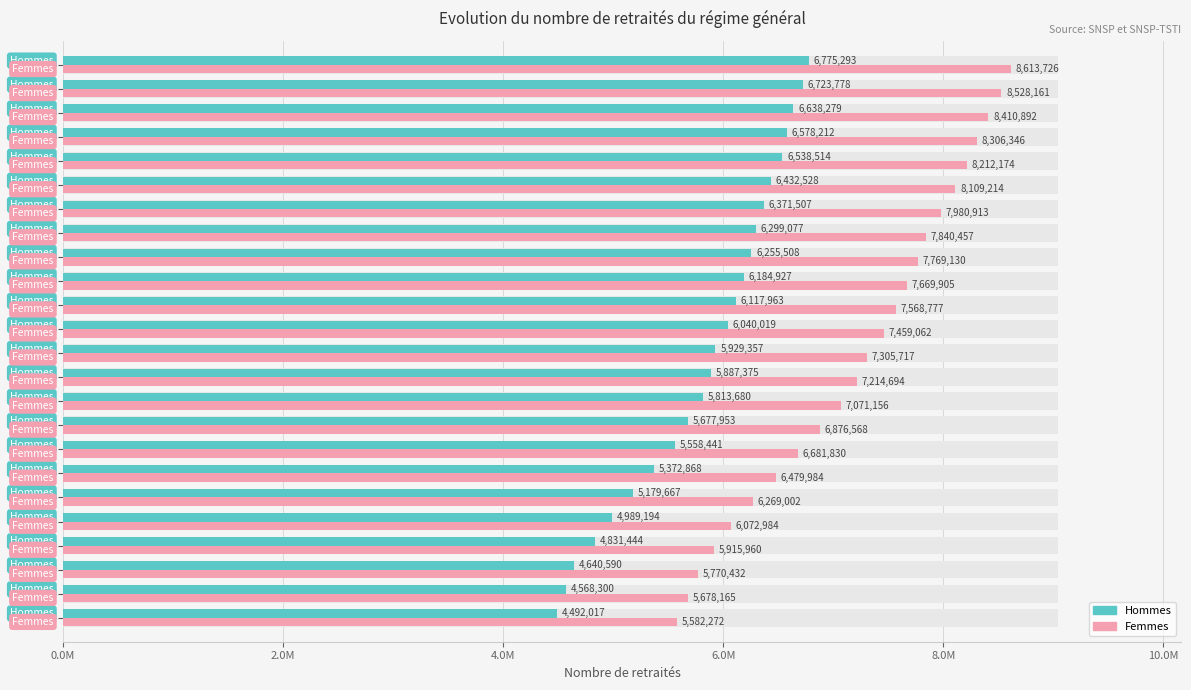

List the series in order of their overall mean, lowest first.

Hommes, Femmes